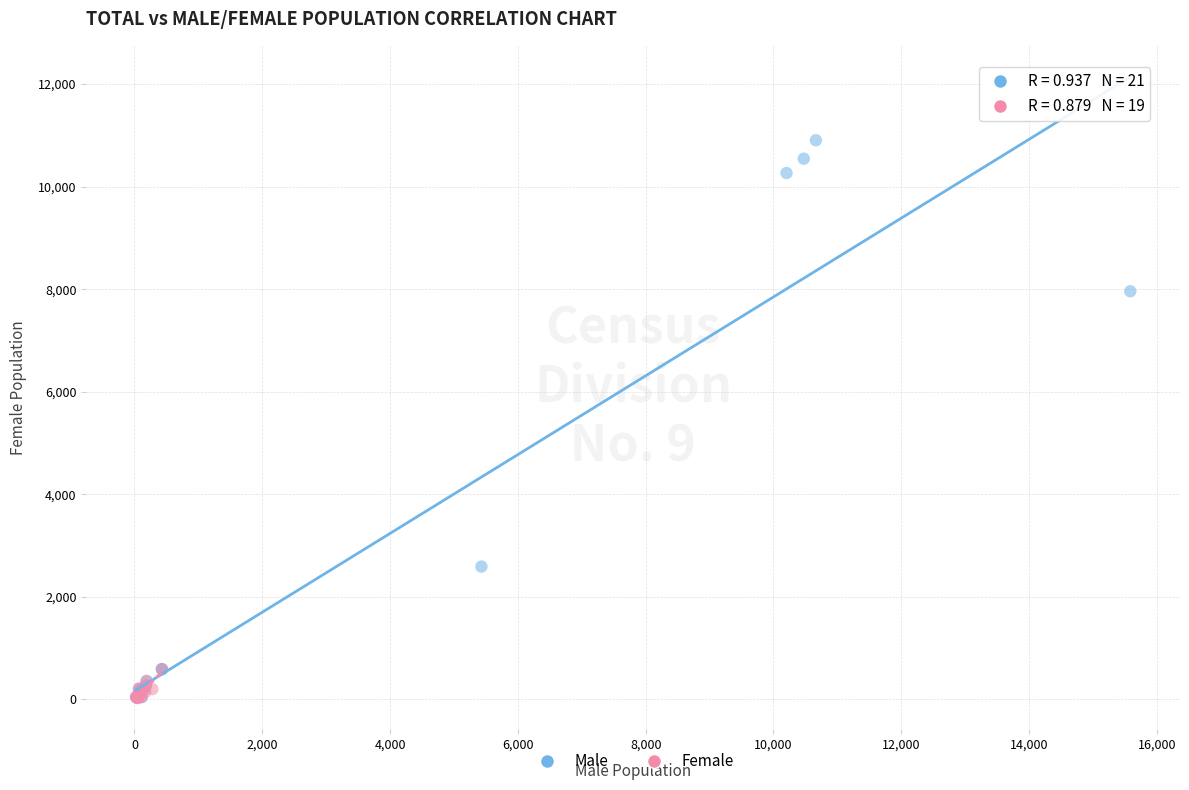

Which series contains the highest Y value?

Male